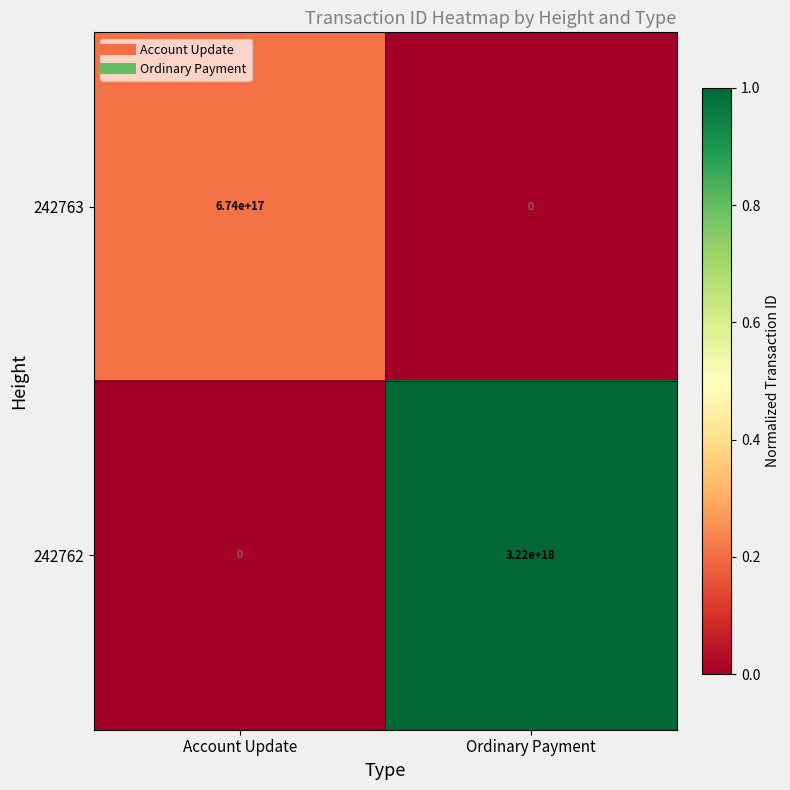

Which series has the largest total across all categories?

242762